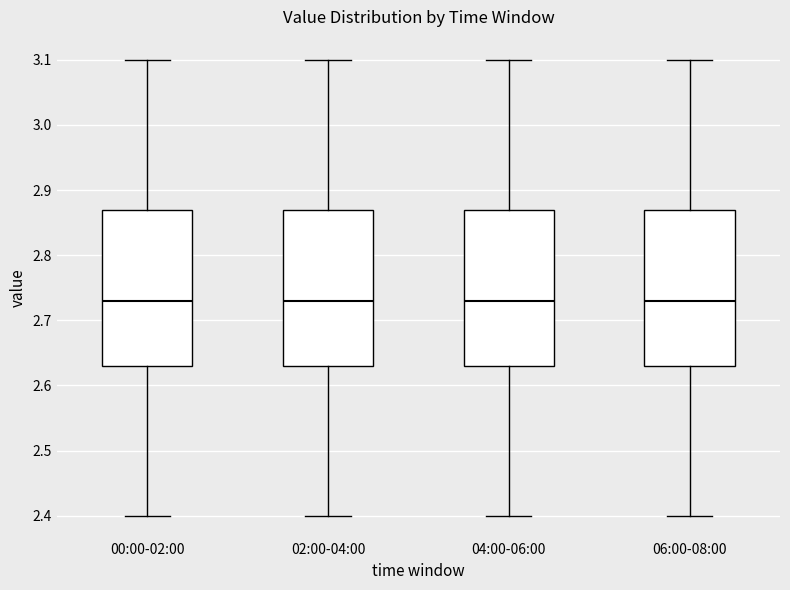

Where does the lower whisker of the box for 04:00-06:00 end on the y-axis? The values are not printed on the chart, so give them approximately, as read against the axis.

2.40